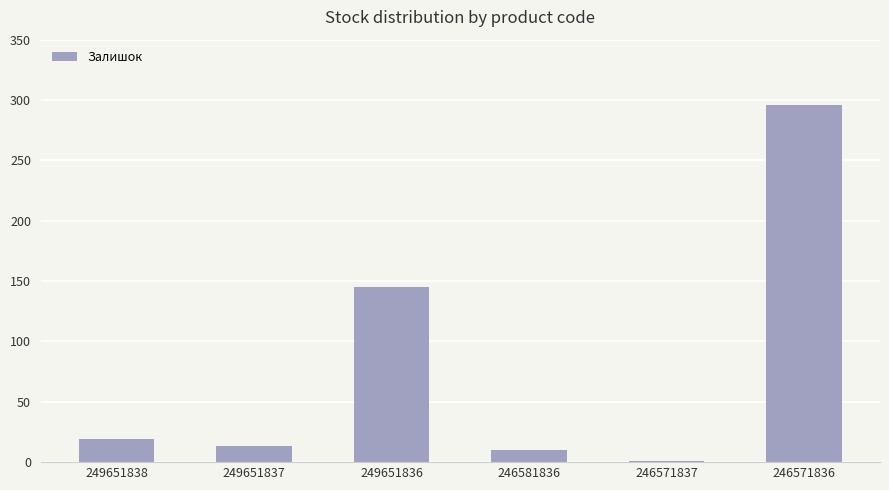

How many distinct data groups are displayed?

1